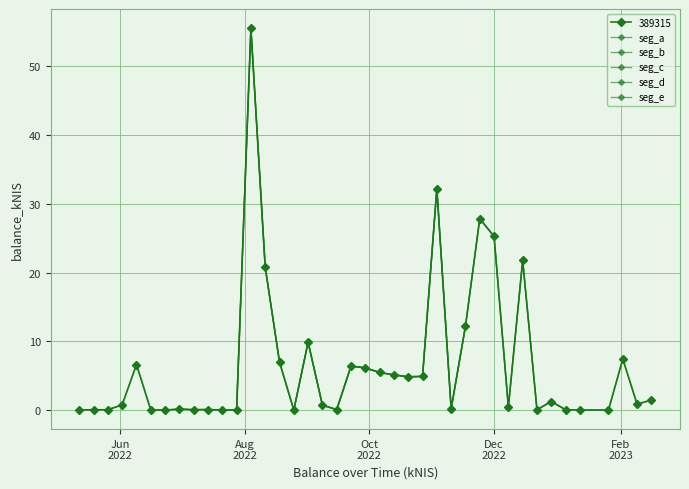

What is the sum of the values at 2023-01-12 and 2022-10-13?

5.1